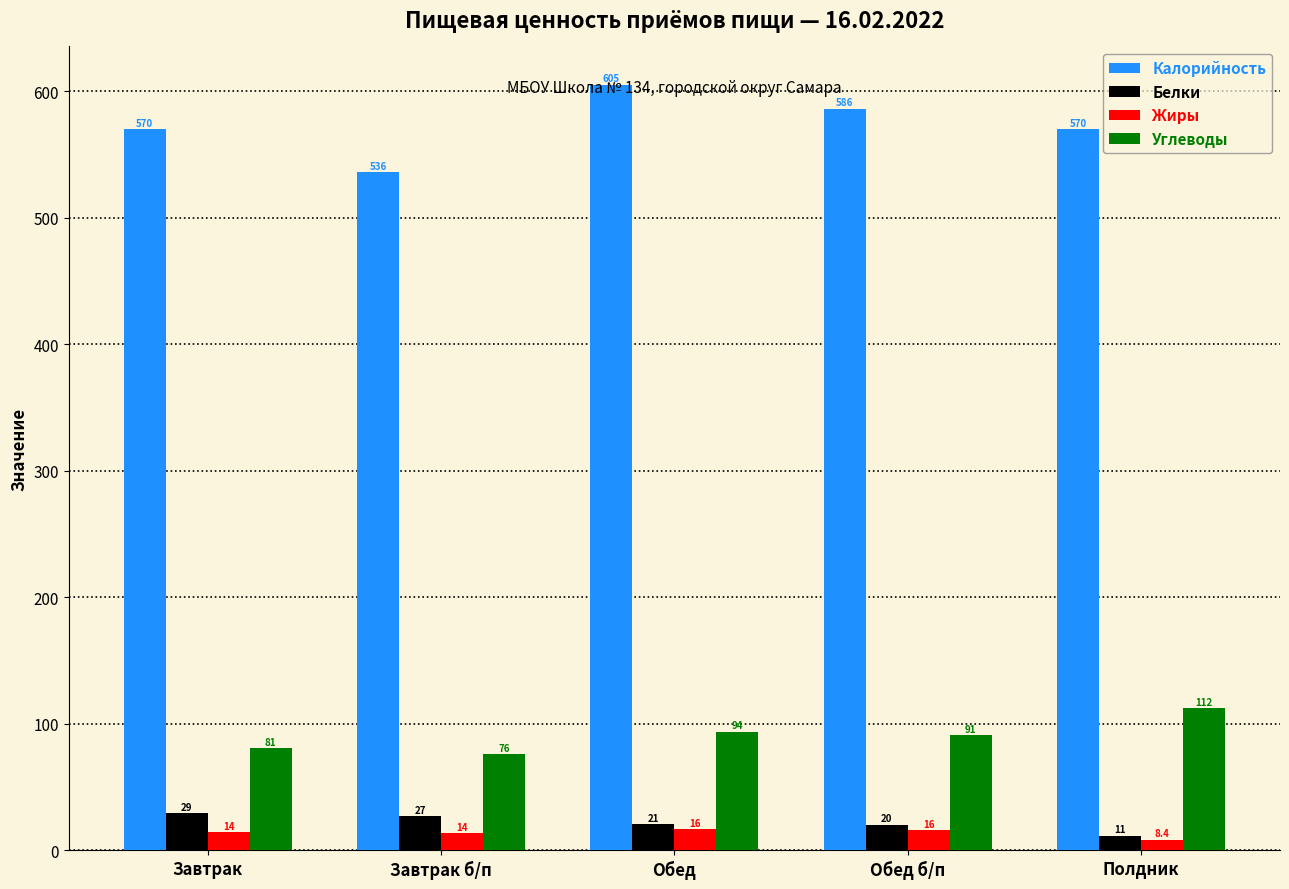

Which series changed the most between Обед and Полдник?

Калорийность